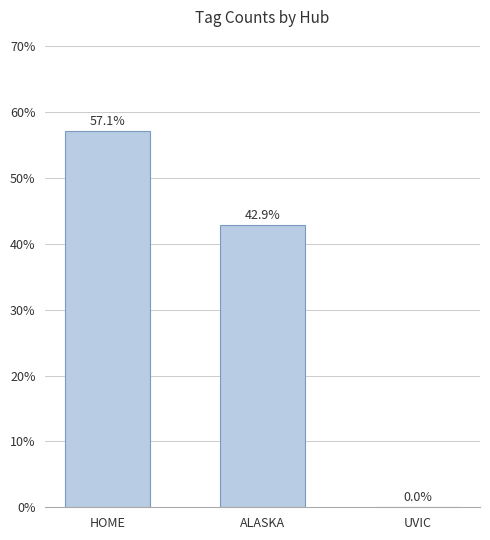

What is the greatest value displayed?

57.1